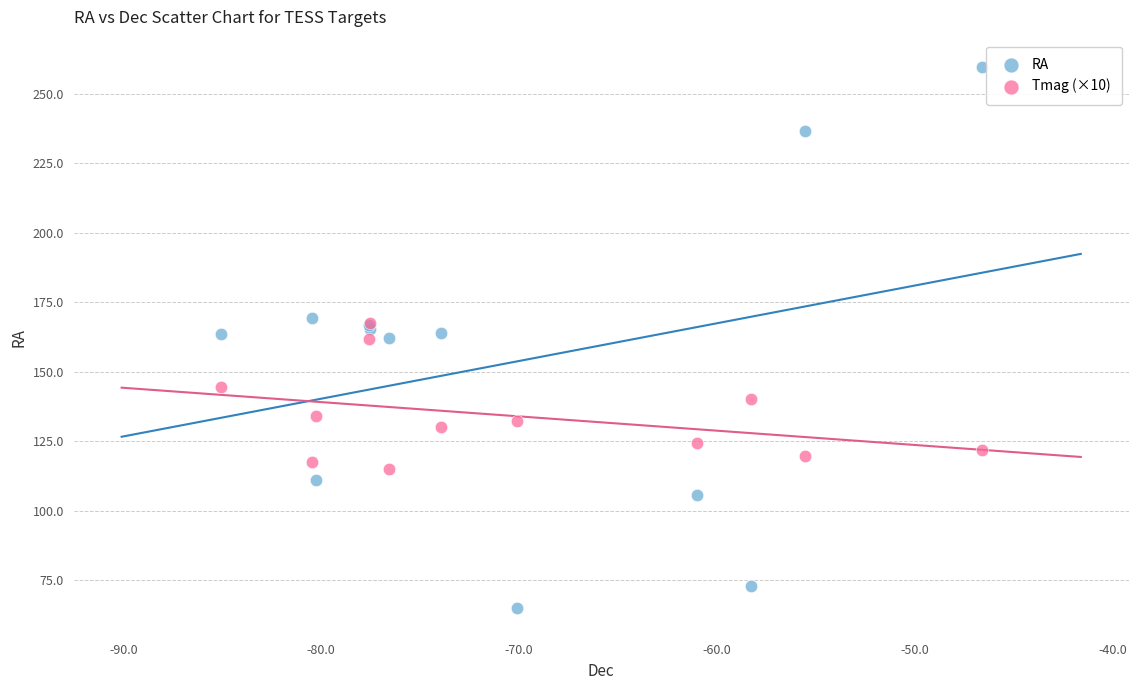

Which series contains the lowest Y value?

RA